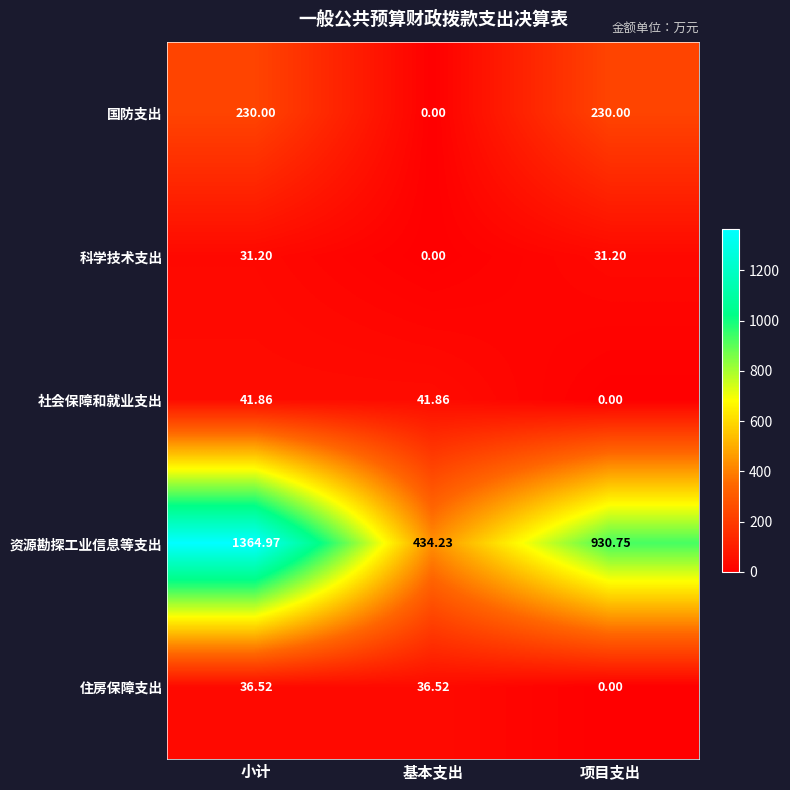

Where is 住房保障支出 nearest to the value 18?

项目支出